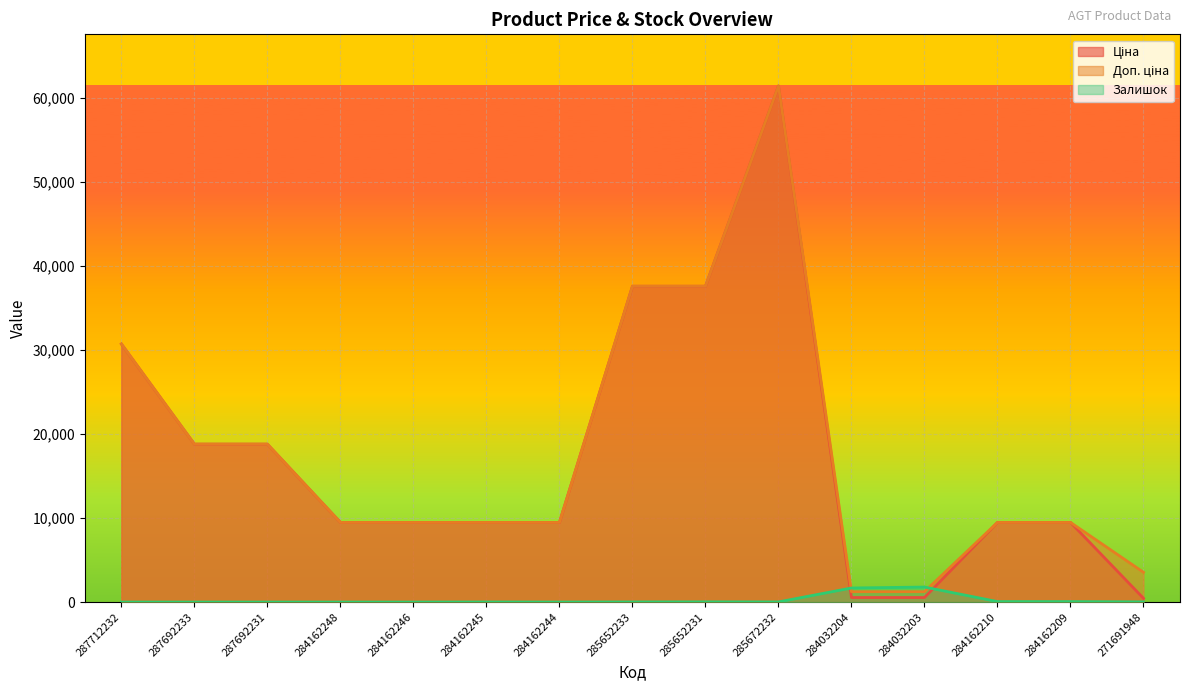

How many series are shown in this chart?

3